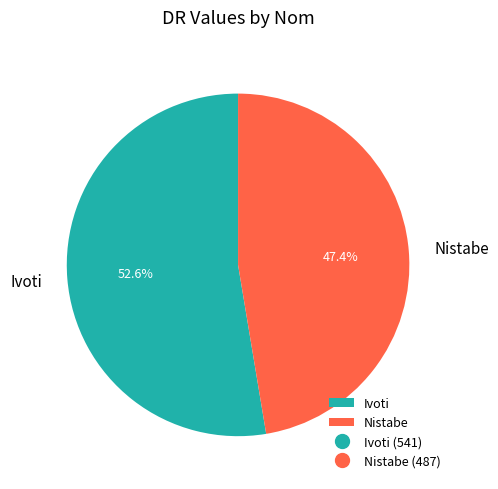

Approximately how many times larger is the value at Ivoti compared to Nistabe?

1.1